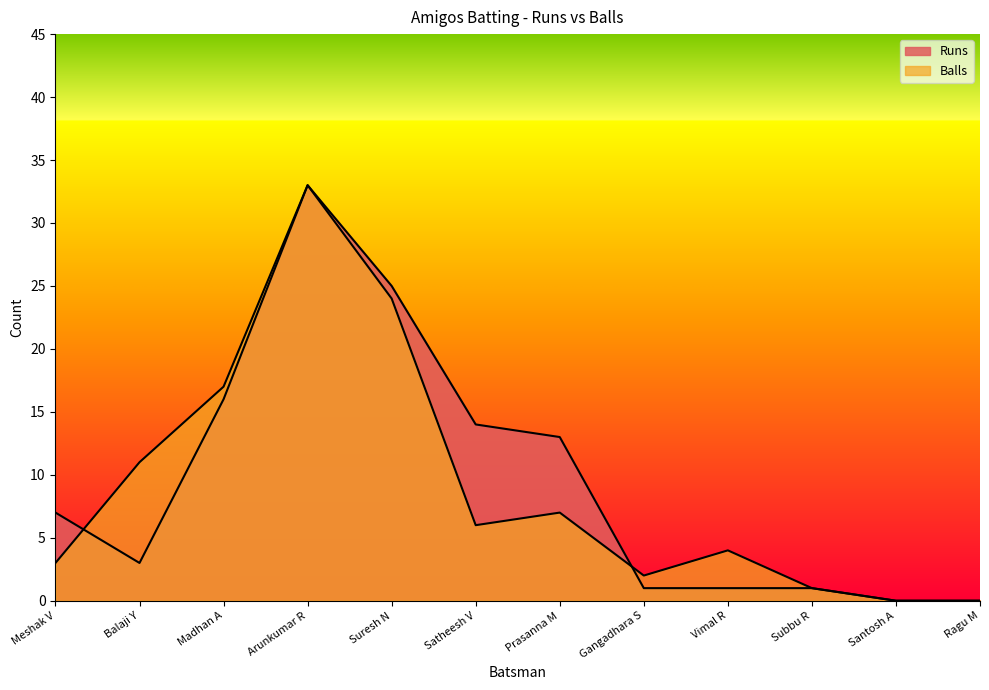

How many data points in Balls are less than 6?

6